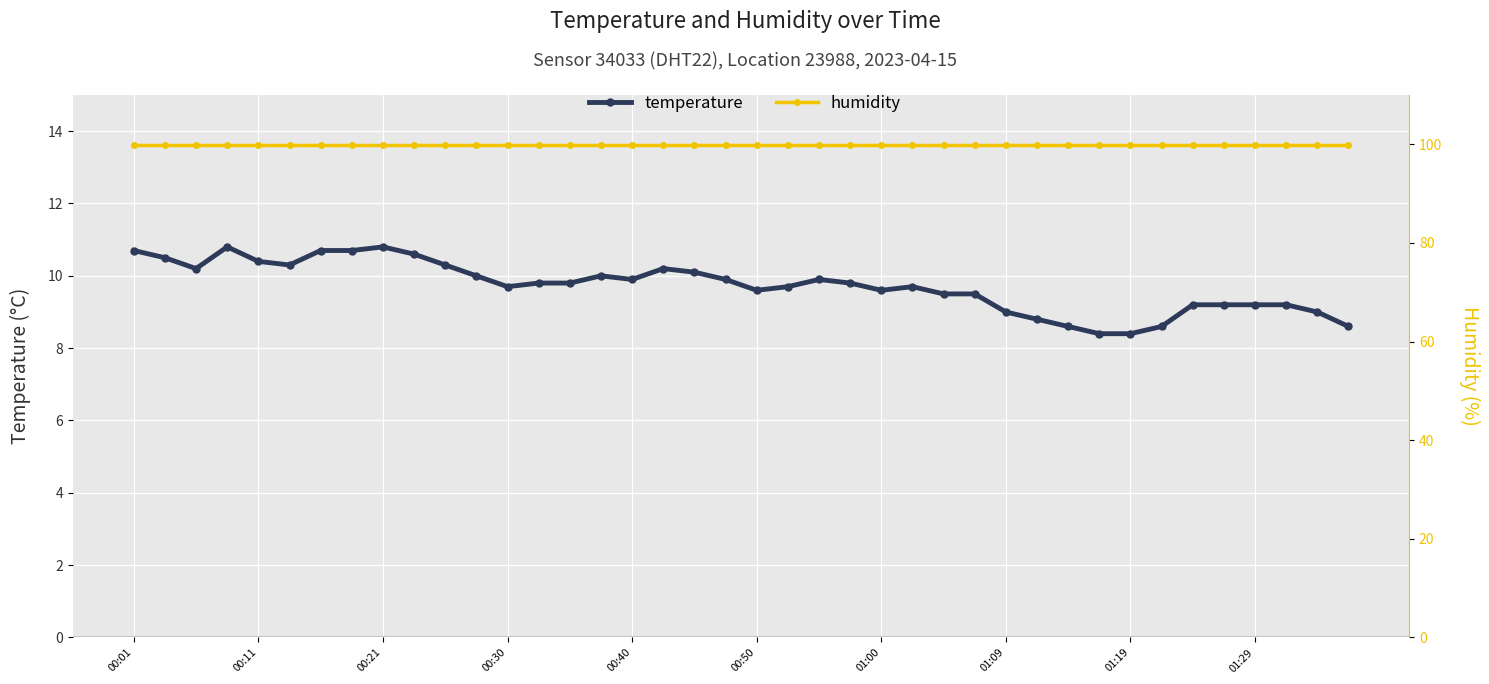

Which category has the highest value in the humidity series?

00:01